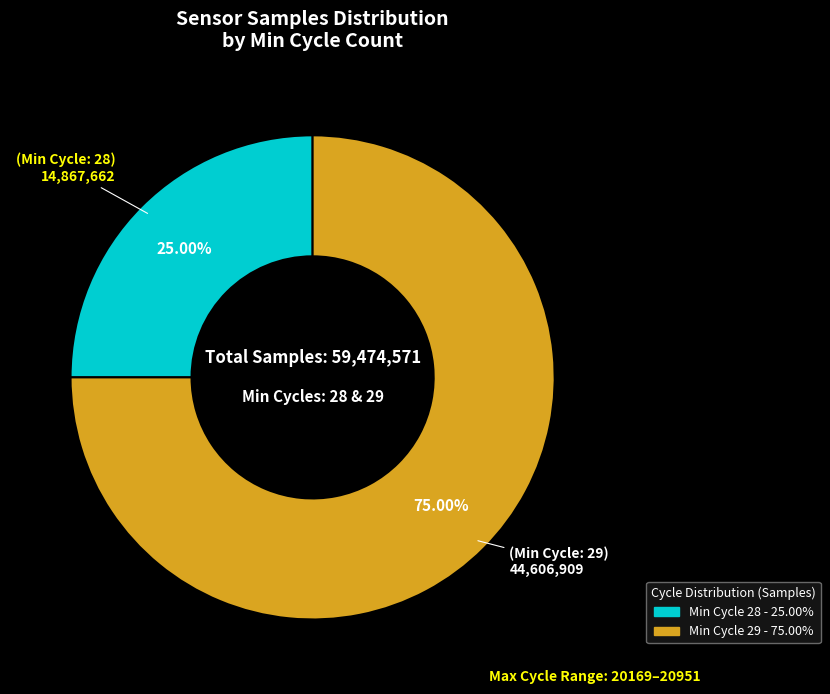

Does any single category account for the majority?

Yes